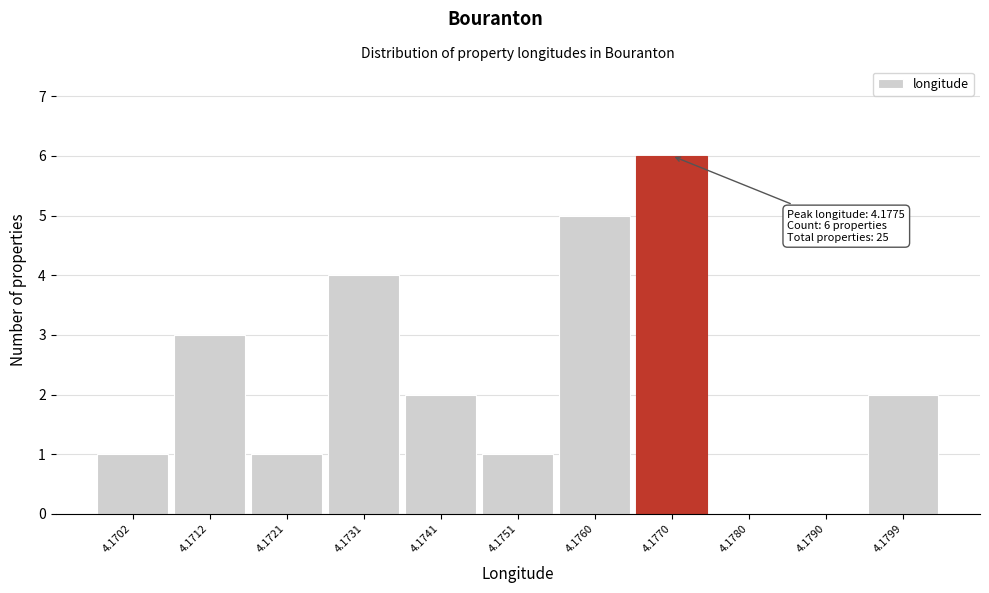

Reading left to right, extract all data points from this chart.

4.1702=1	4.1712=3	4.1721=1	4.1731=4	4.1741=2	4.1751=1	4.1760=5	4.1770=6	4.1780=0	4.1790=0	4.1799=2